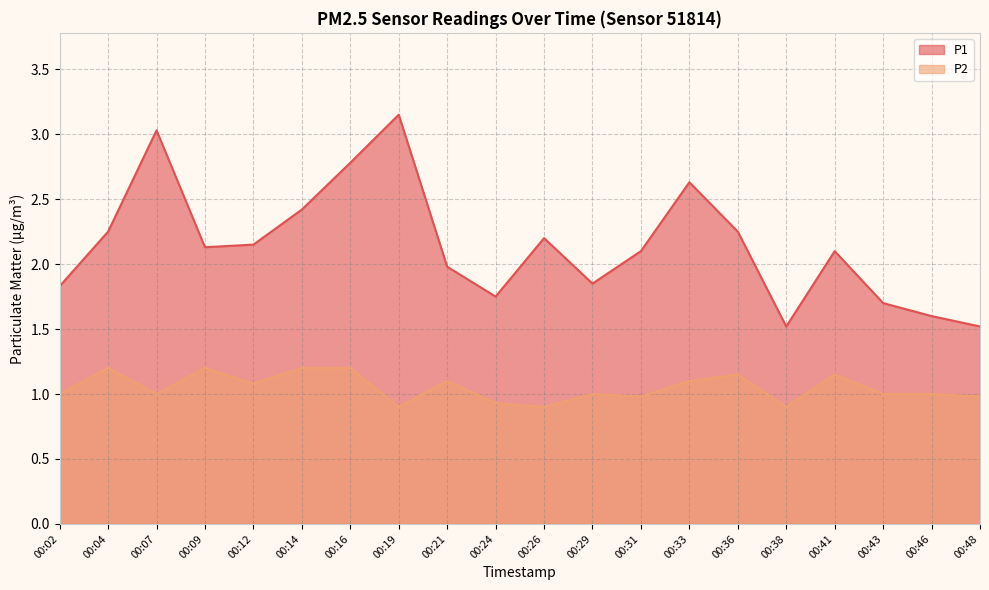

True or false: P1 and P2 intersect in this chart.

False